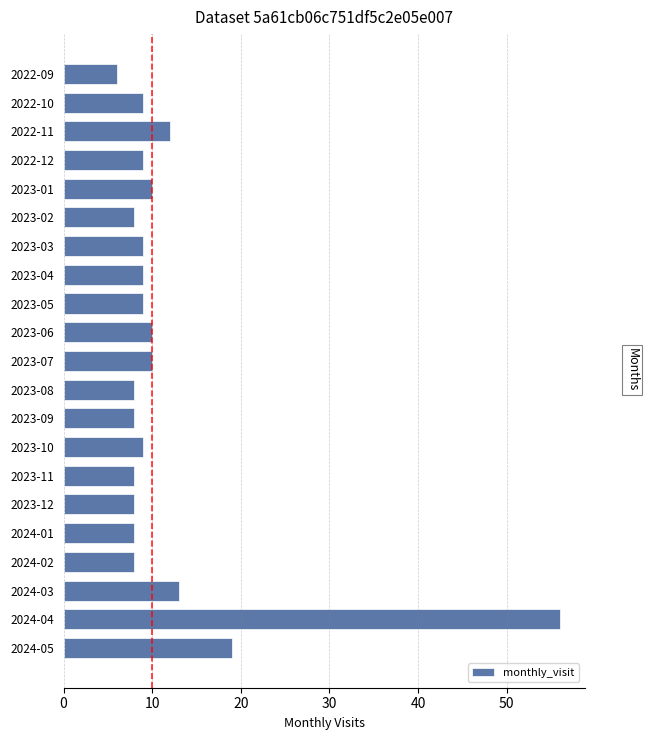

Reading top to bottom, what are all the values shown in this chart?

2022-09=6	2022-10=9	2022-11=12	2022-12=9	2023-01=10	2023-02=8	2023-03=9	2023-04=9	2023-05=9	2023-06=10	2023-07=10	2023-08=8	2023-09=8	2023-10=9	2023-11=8	2023-12=8	2024-01=8	2024-02=8	2024-03=13	2024-04=56	2024-05=19